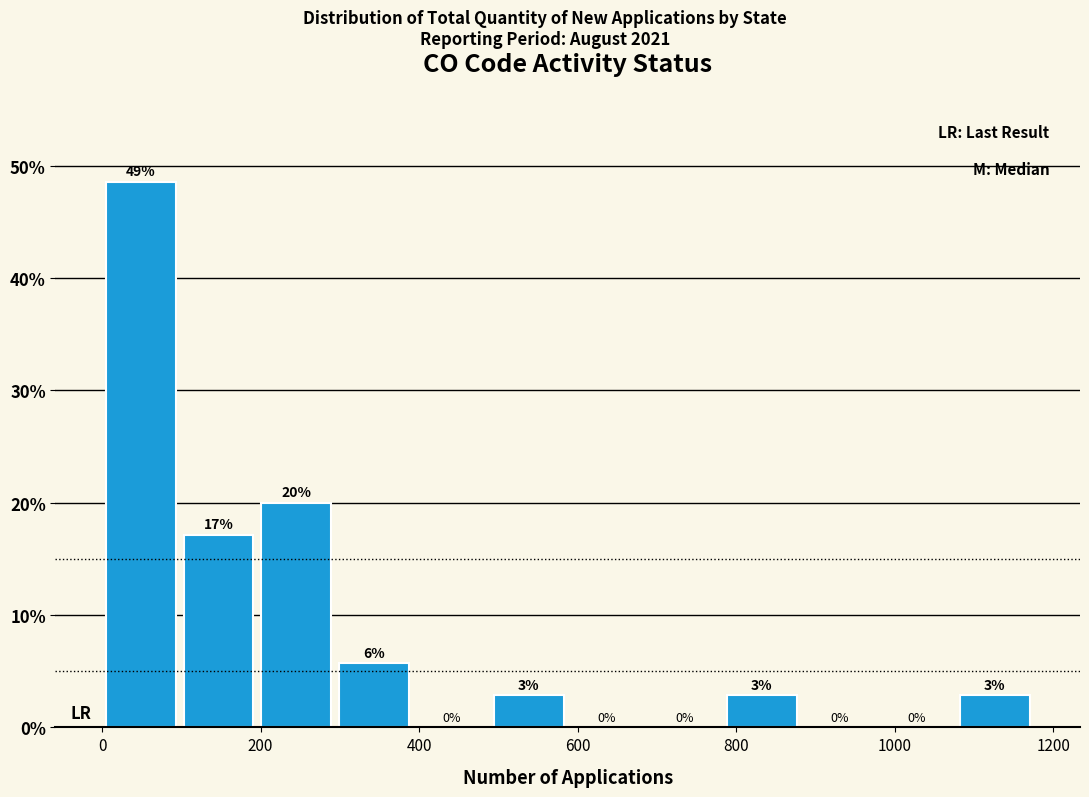

Which range on the x-axis has the tallest bar?

0 to 100